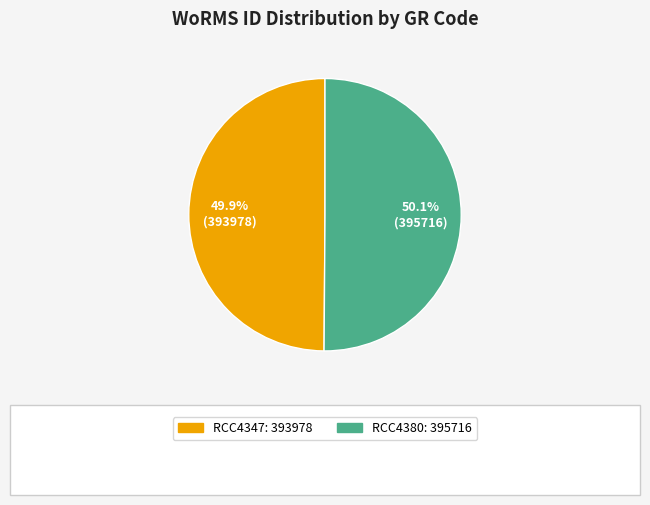

What percentage is the RCC4347 slice, to the nearest percent?

50%